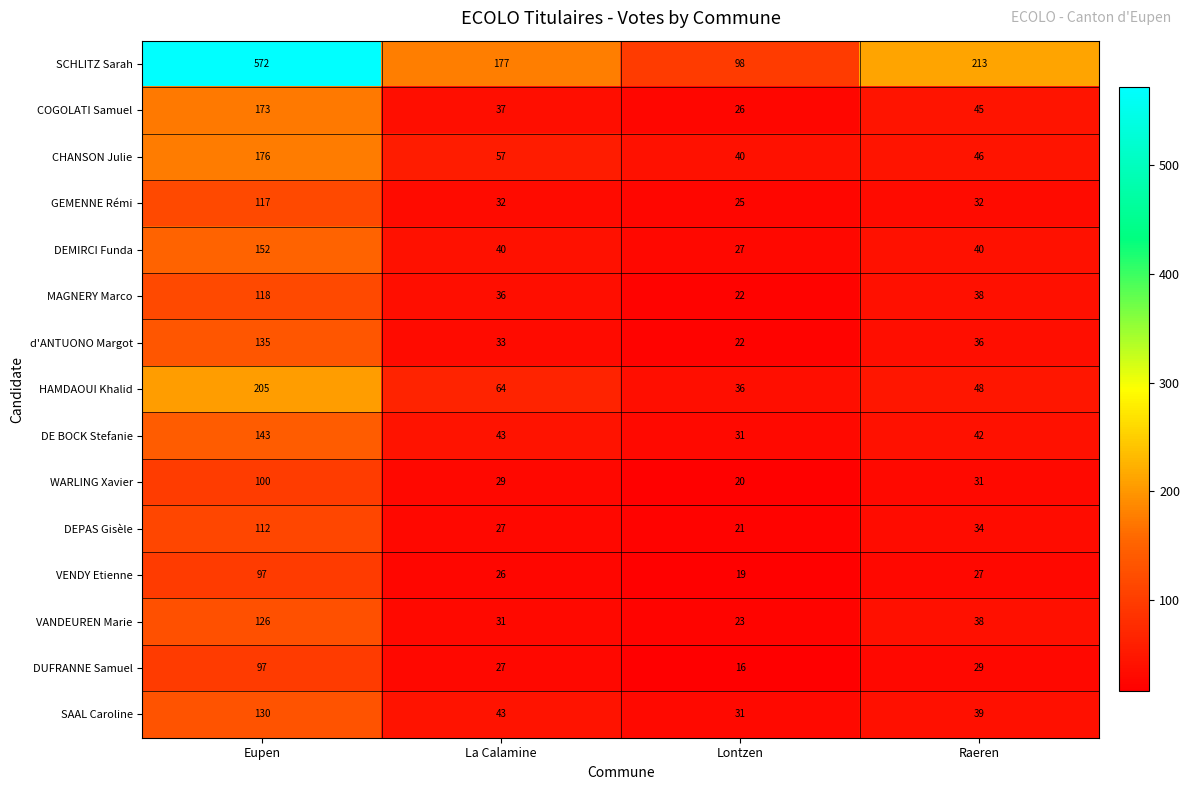

What is the difference between the DE BOCK Stefanie values at Raeren and Lontzen?

11